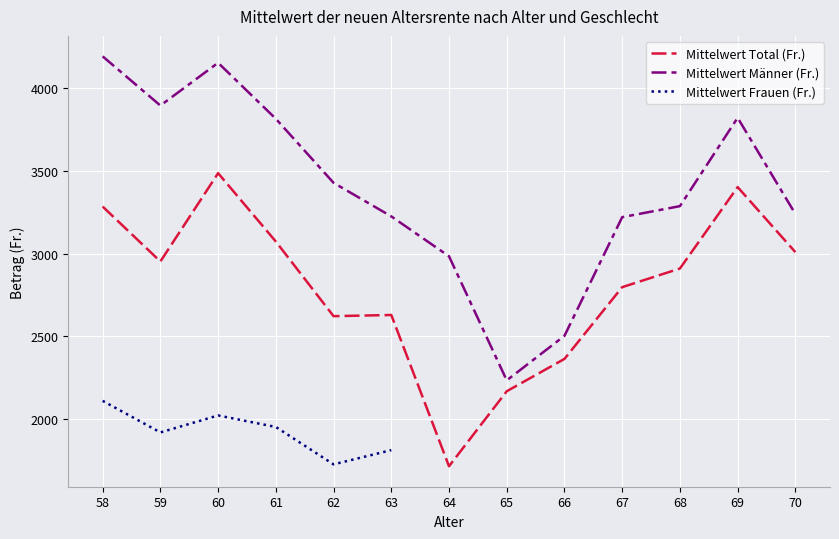

True or false: Mittelwert Männer (Fr.) and Mittelwert Total (Fr.) cross at least once.

False